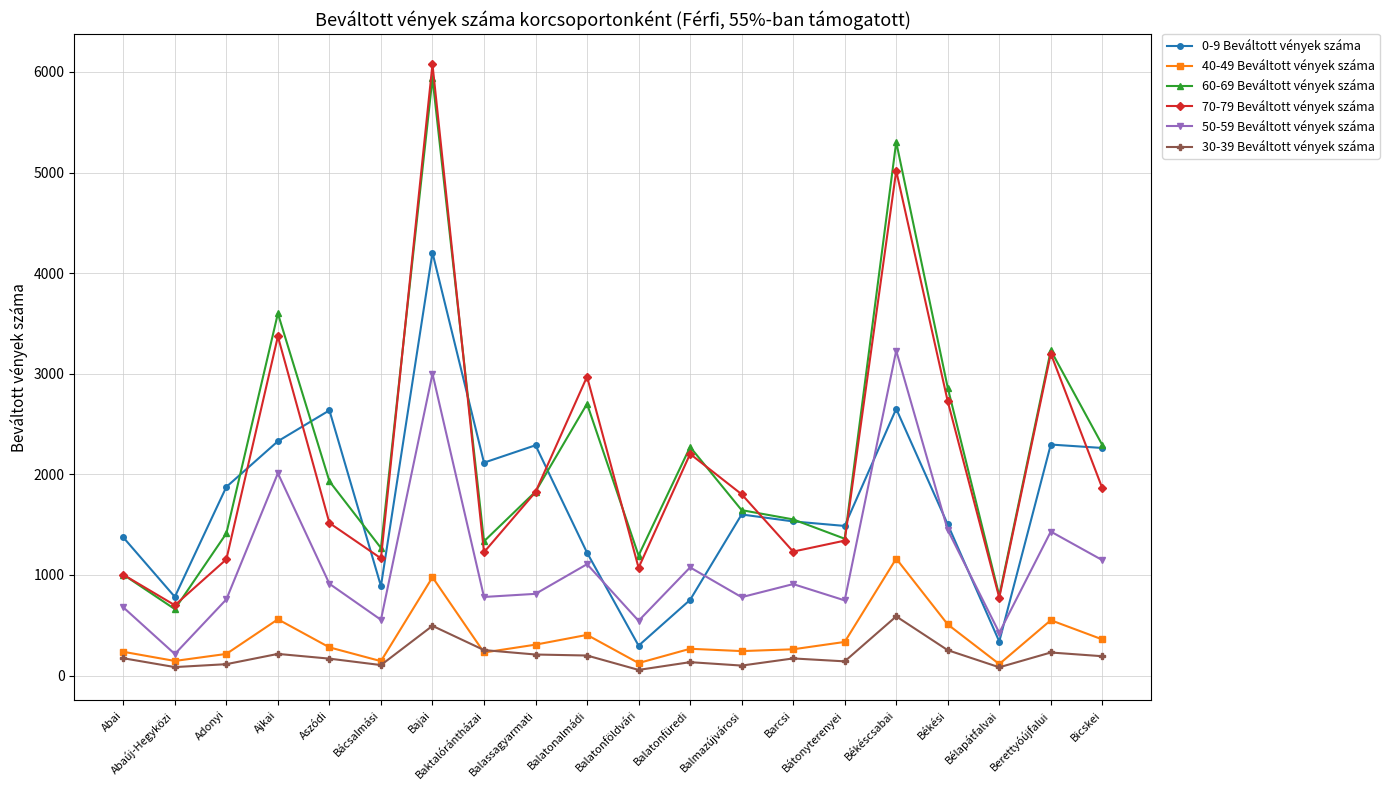

What is the spread (max minus min) of values at Balatonfüredi?

2139